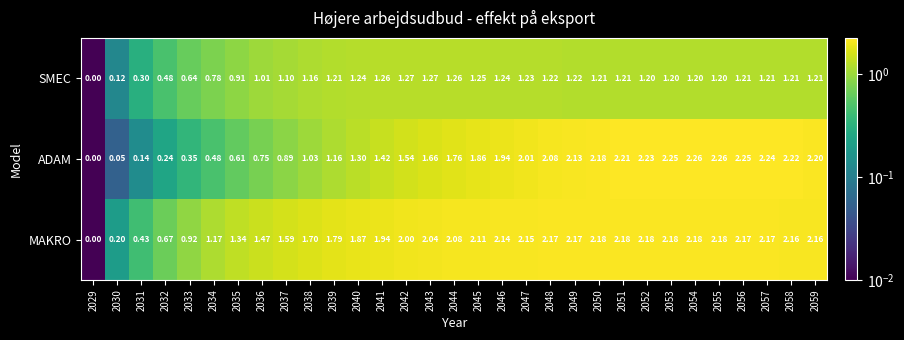

Which series changed the most between 2035 and 2037?

ADAM